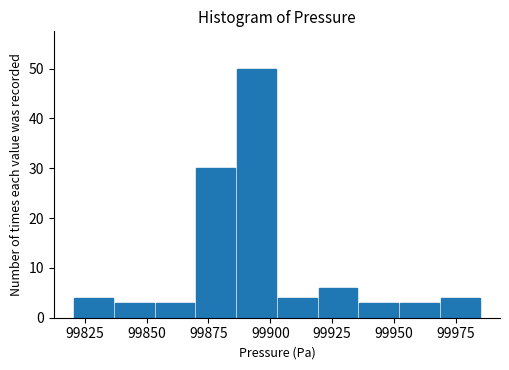

Read against the x-axis, roughly where is the centre of the tallest bar?

99895